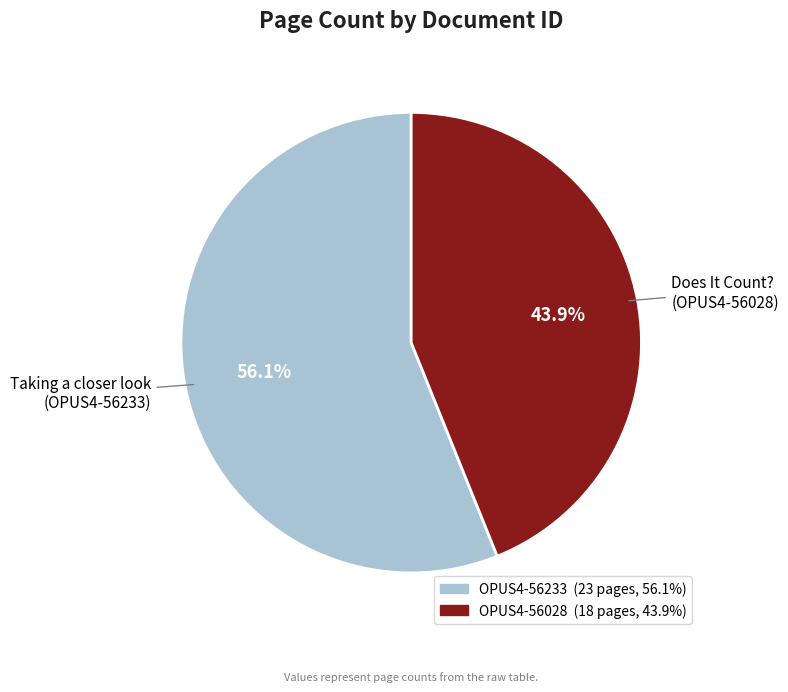

Count the number of slices in the pie.

2